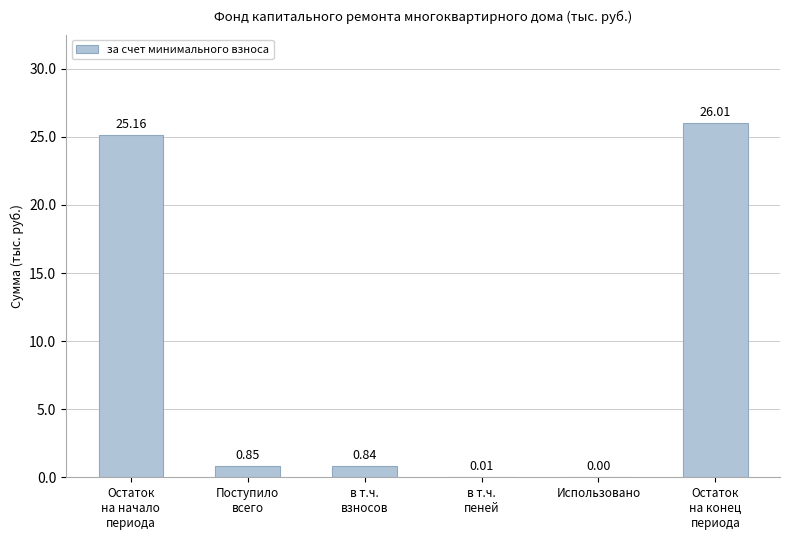

What is the sum of all values?

52.9